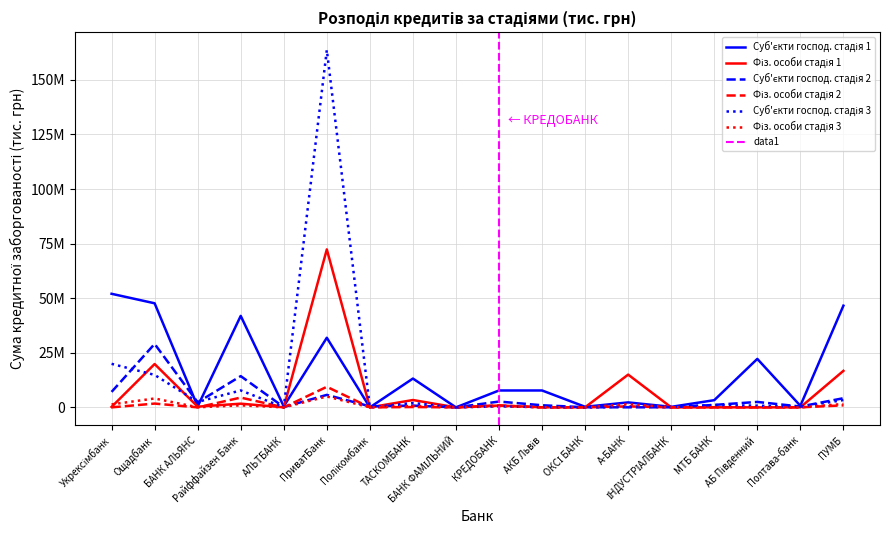

What is the maximum value for Суб'єкти господ. стадія 1?

52029479.7